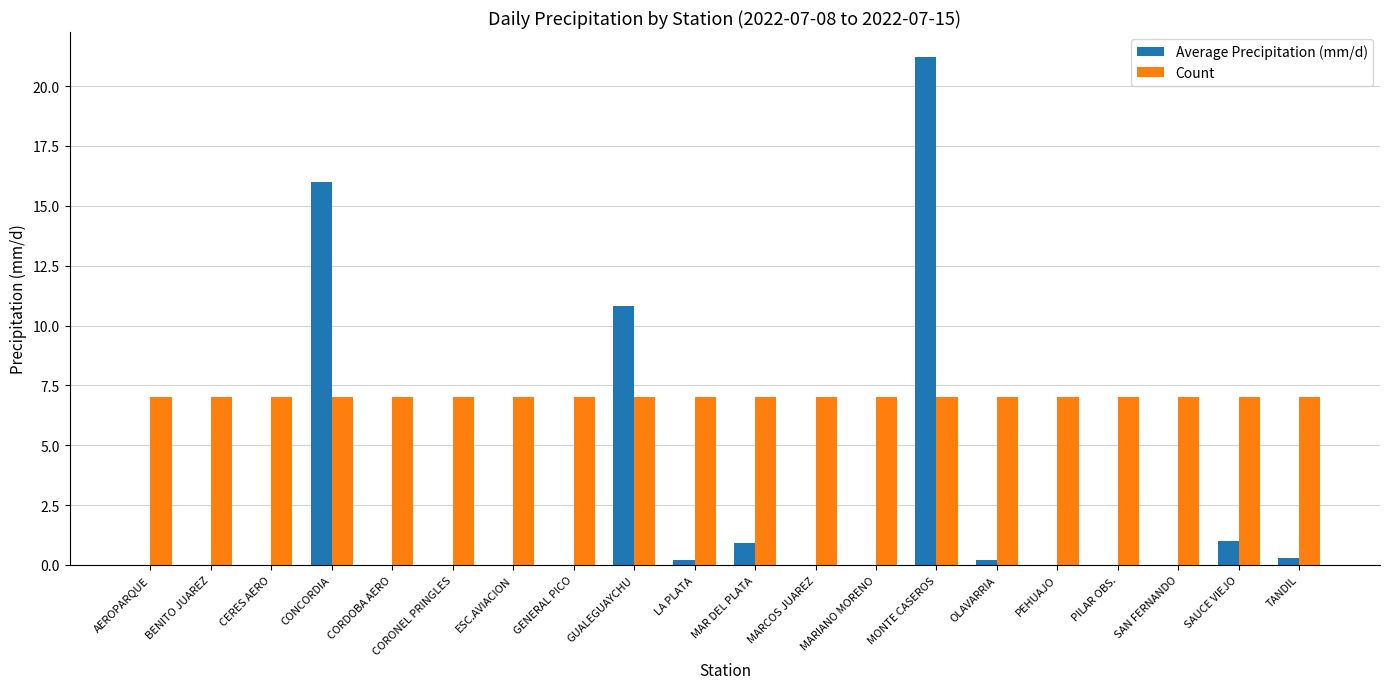

True or false: Count has a value of 7.0 at PEHUAJO.

True